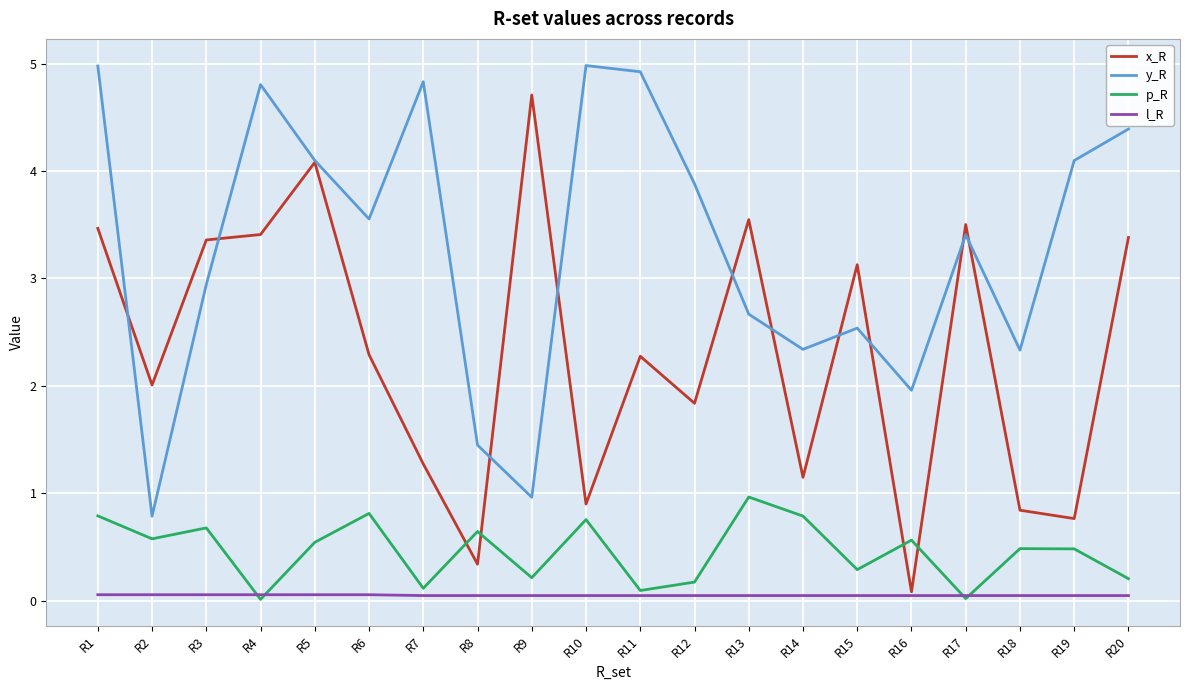

True or false: y_R has a value of 1.8 at R20.

False